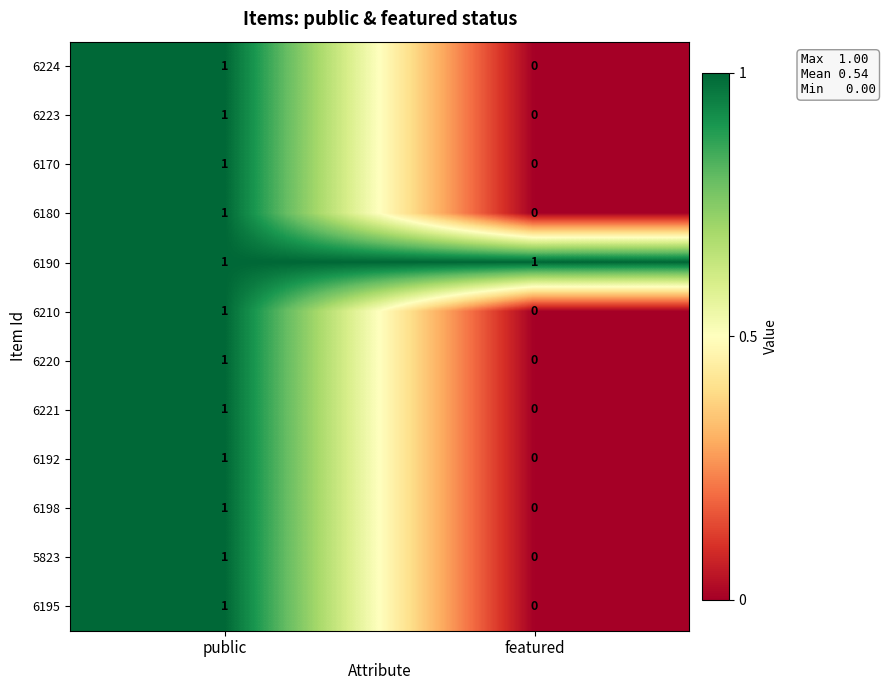

List the labels in order of 6195 value, largest first.

public, featured